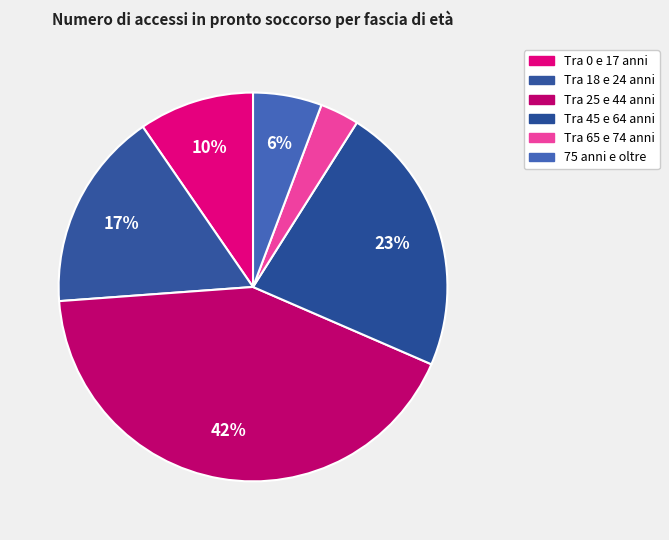

How many segments does this pie chart have?

6